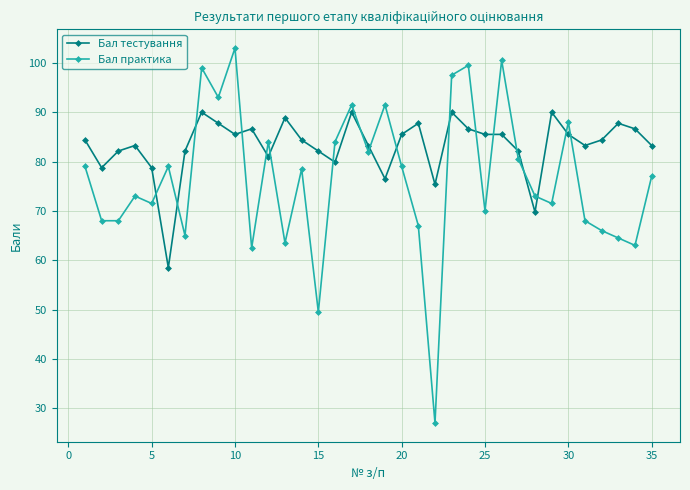

Which series has the largest range (max minus min)?

Бал практика